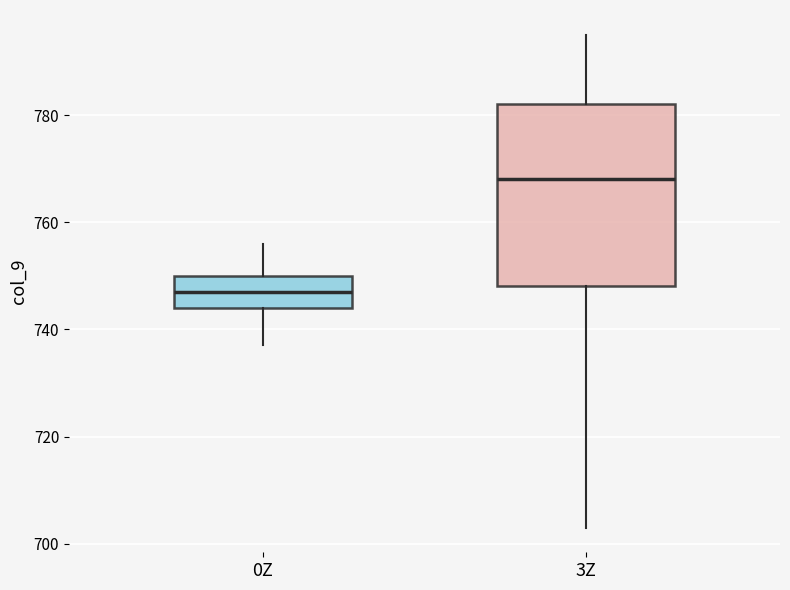

Comparing the boxes themselves (not the whiskers), which one is the tallest?

3Z